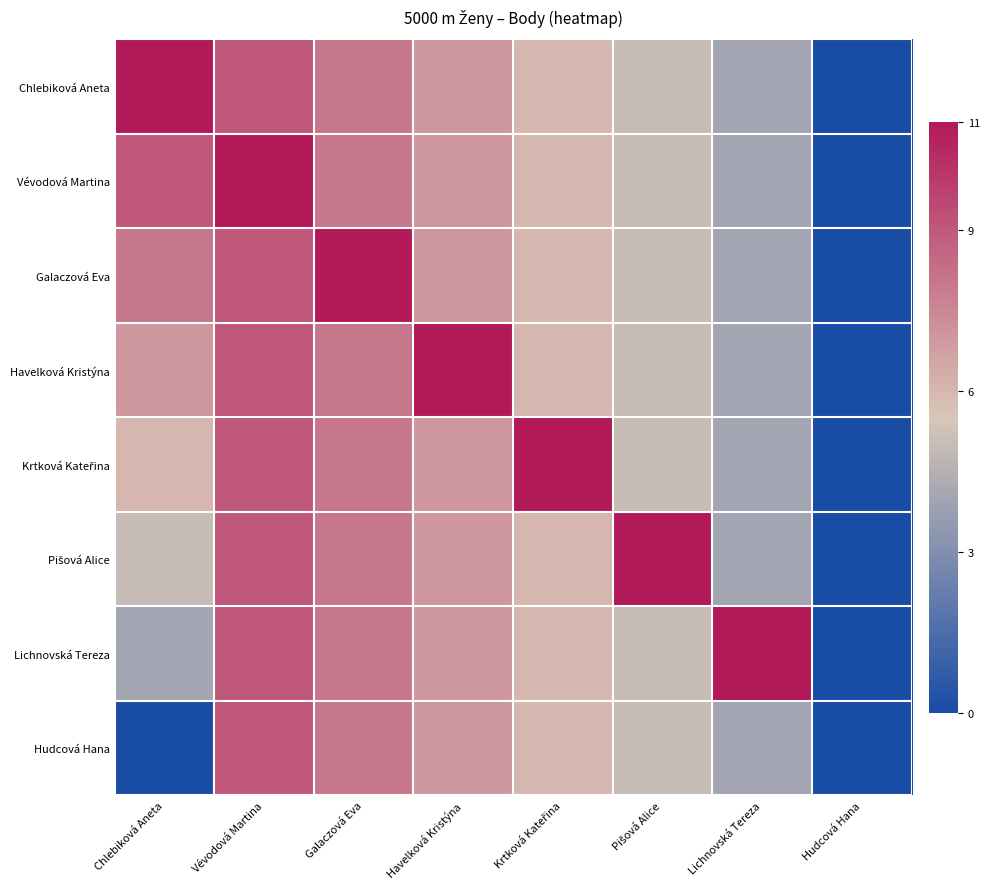

Which label corresponds to the smallest value in the chart?

Hudcová Hana